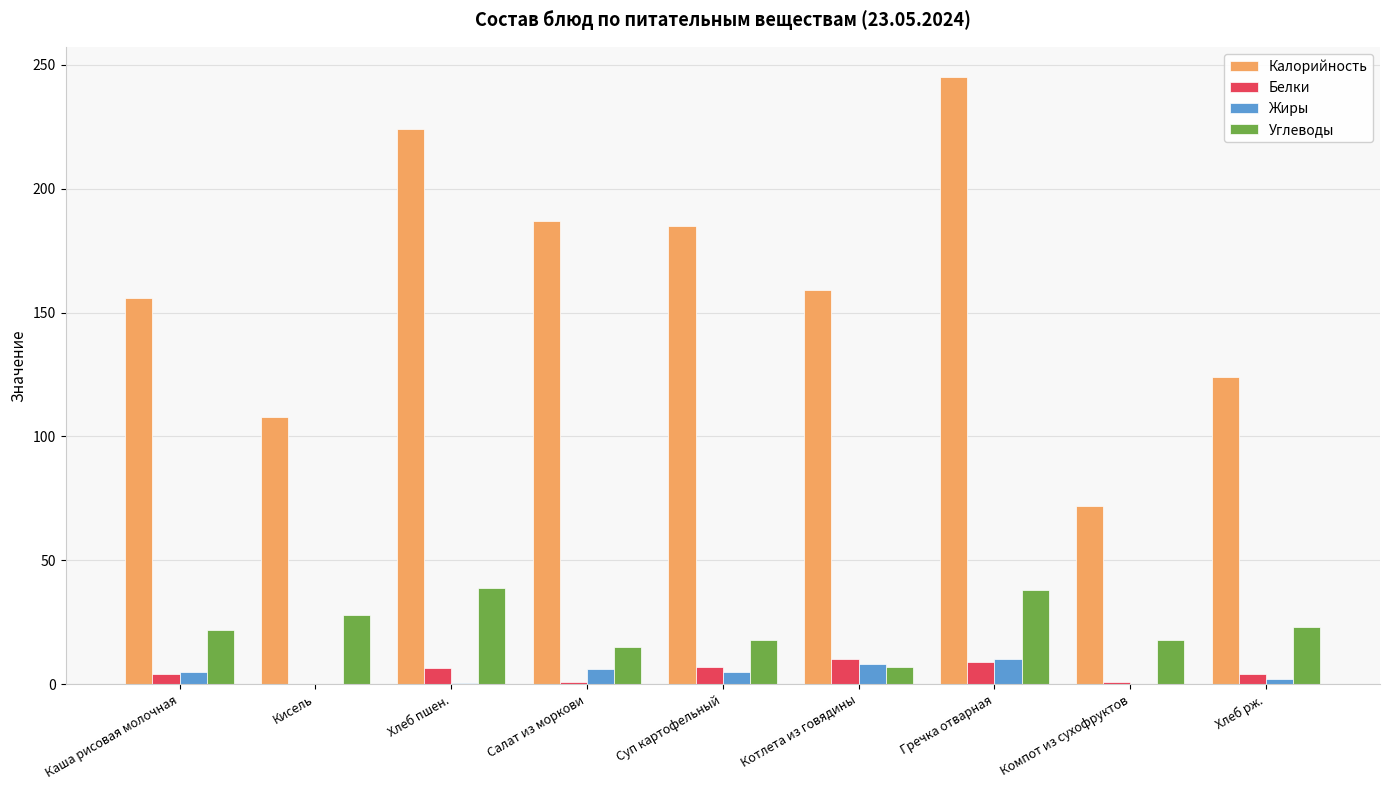

What is the approximate value of Калорийность at Хлеб пшен.?

224.0